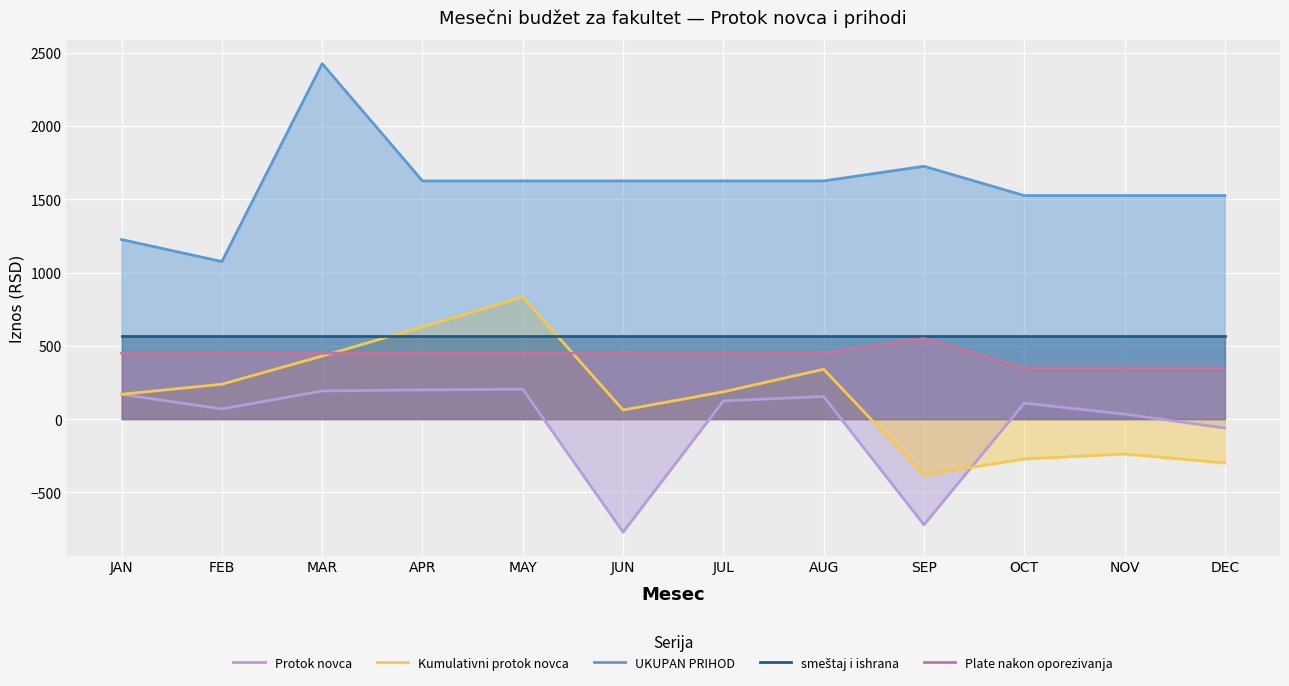

At which label does UKUPAN PRIHOD reach its peak?

MAR